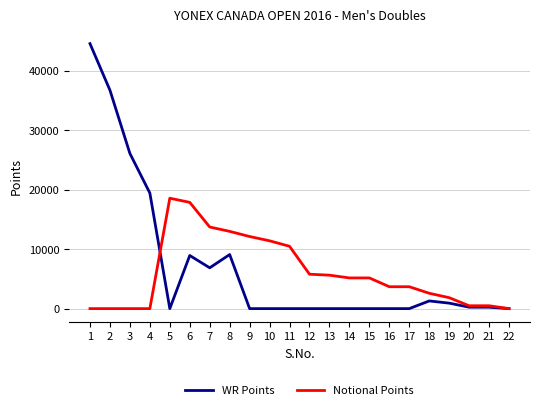

Which series has the largest range (max minus min)?

WR Points